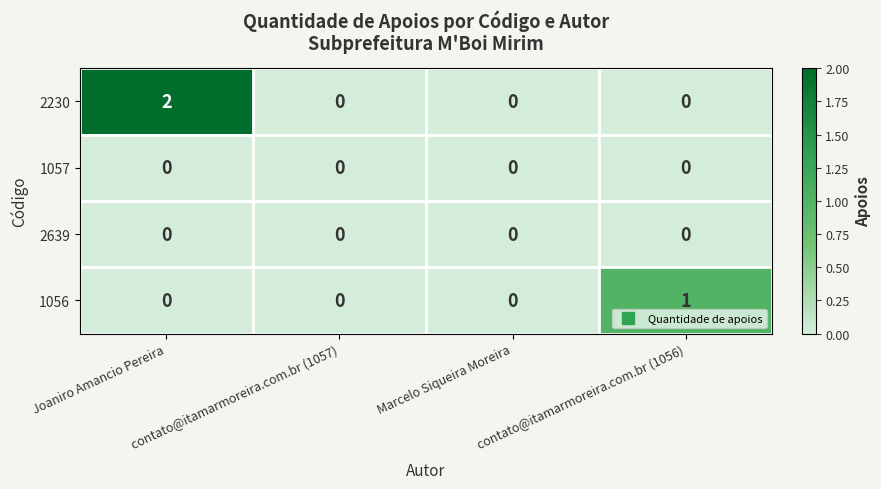

Is it true that 2639 equals 0 at contato@itamarmoreira.com.br (1056)?

True